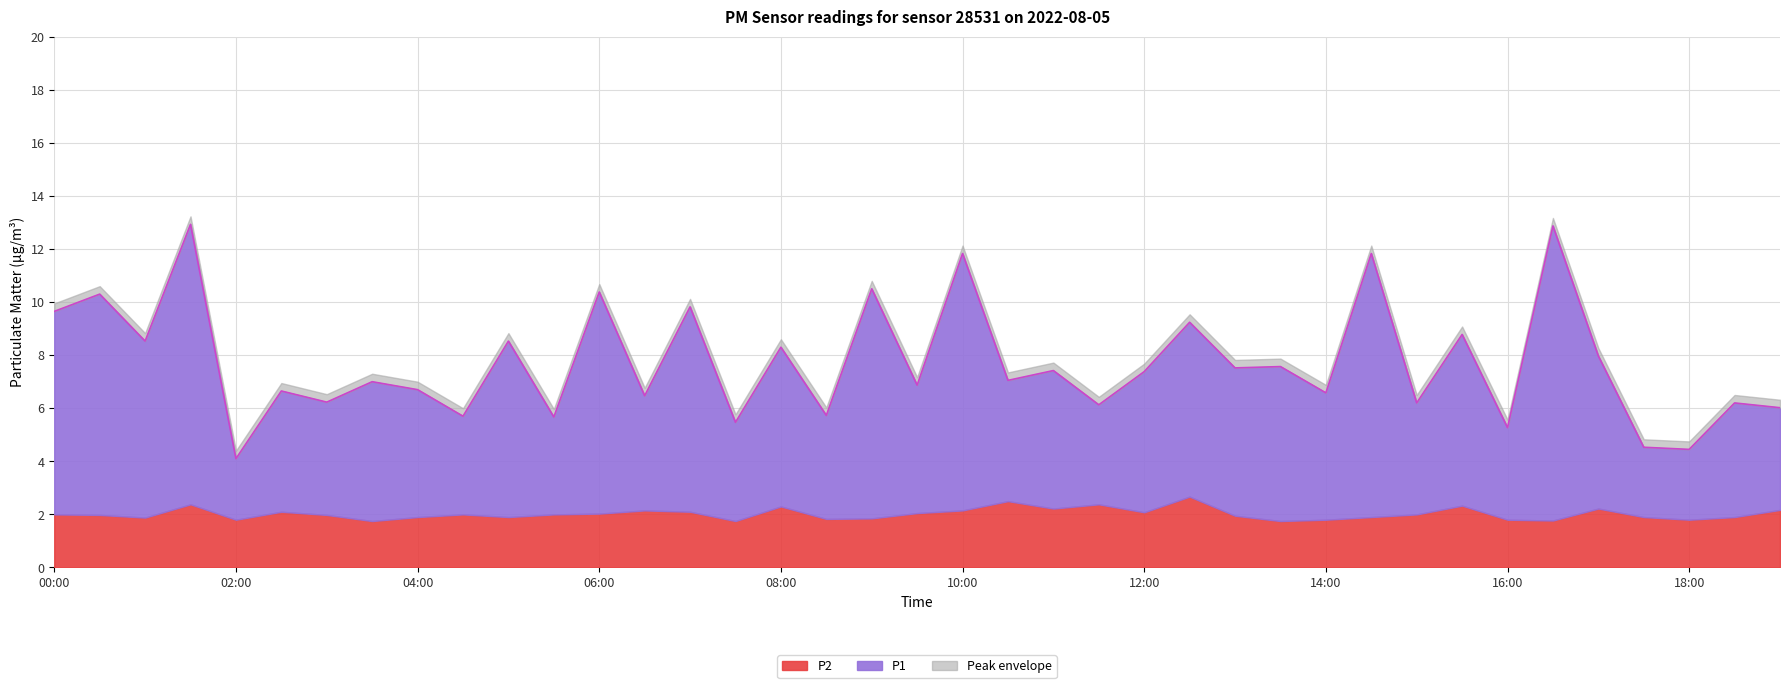

What is the greatest value displayed?

12.9